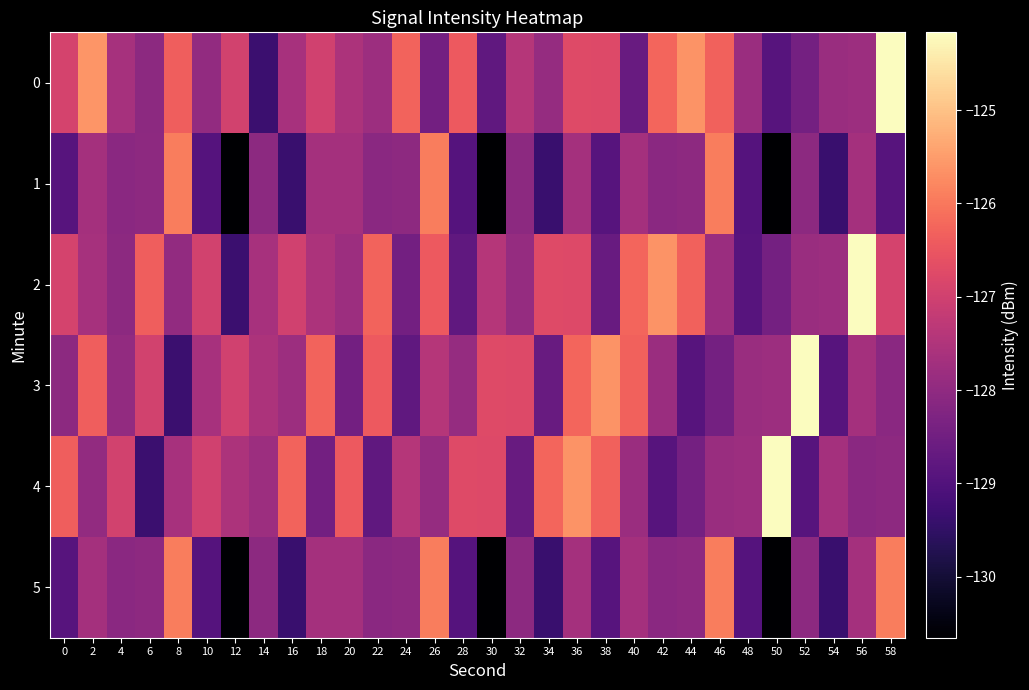

Reading right to left, what are all the values shown in this chart?

0: 58=-124.2	56=-127.8	54=-127.9	52=-128.4	50=-128.9	48=-127.8	46=-126.3	44=-125.6	42=-126.3	40=-128.6	38=-126.8	36=-126.7	34=-127.9	32=-127.4	30=-128.8	28=-126.4	26=-128.5	24=-126.3	22=-127.8	20=-127.5	18=-127.0	16=-127.6	14=-129.4	12=-127.0	10=-127.9	8=-126.4	6=-128.0	4=-127.6	2=-125.6	0=-126.9
1: 58=-128.9	56=-127.7	54=-129.4	52=-128.1	50=-130.7	48=-128.9	46=-125.9	44=-128.0	42=-128.1	40=-127.7	38=-128.9	36=-127.7	34=-129.4	32=-128.1	30=-130.7	28=-128.9	26=-125.9	24=-128.0	22=-128.1	20=-127.7	18=-127.7	16=-129.4	14=-128.1	12=-130.7	10=-128.9	8=-125.9	6=-128.0	4=-128.1	2=-127.7	0=-128.9
2: 58=-126.9	56=-124.2	54=-127.8	52=-127.9	50=-128.4	48=-128.9	46=-127.8	44=-126.3	42=-125.6	40=-126.3	38=-128.6	36=-126.8	34=-126.7	32=-127.9	30=-127.4	28=-128.8	26=-126.4	24=-128.5	22=-126.3	20=-127.8	18=-127.5	16=-127.0	14=-127.6	12=-129.4	10=-127.0	8=-127.9	6=-126.4	4=-128.0	2=-127.6	0=-126.9
3: 58=-128.1	56=-127.7	54=-128.9	52=-124.2	50=-127.8	48=-127.9	46=-128.4	44=-128.9	42=-127.8	40=-126.3	38=-125.6	36=-126.3	34=-128.6	32=-126.8	30=-126.7	28=-127.9	26=-127.4	24=-128.8	22=-126.4	20=-128.5	18=-126.3	16=-127.8	14=-127.5	12=-127.0	10=-127.6	8=-129.4	6=-127.0	4=-127.9	2=-126.4	0=-128.0
4: 58=-128.0	56=-128.1	54=-127.7	52=-128.9	50=-124.2	48=-127.8	46=-127.9	44=-128.4	42=-128.9	40=-127.8	38=-126.3	36=-125.6	34=-126.3	32=-128.6	30=-126.8	28=-126.7	26=-127.9	24=-127.4	22=-128.8	20=-126.4	18=-128.5	16=-126.3	14=-127.8	12=-127.5	10=-127.0	8=-127.6	6=-129.4	4=-127.0	2=-127.9	0=-126.4
5: 58=-125.9	56=-127.7	54=-129.4	52=-128.1	50=-130.7	48=-128.9	46=-125.9	44=-128.0	42=-128.1	40=-127.7	38=-128.9	36=-127.7	34=-129.4	32=-128.1	30=-130.7	28=-128.9	26=-125.9	24=-128.0	22=-128.1	20=-127.7	18=-127.7	16=-129.4	14=-128.1	12=-130.7	10=-128.9	8=-125.9	6=-128.0	4=-128.1	2=-127.7	0=-128.9